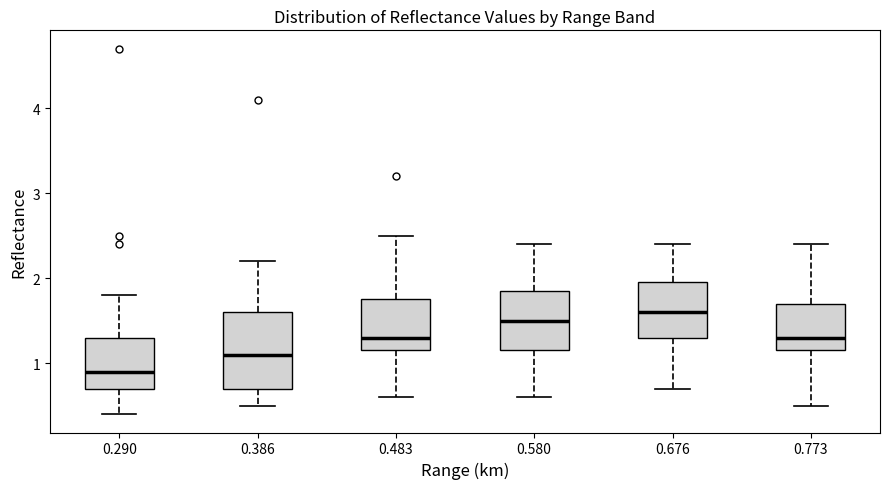

Reading left to right, transcribe this box plot: for each box, give where its median line is, the range the box spans, and where its two whiskers end, as read against the y-axis. The values are not printed on the chart, so give them approximately, as read against the axis.

0.290: median 0.9, box 0.7 to 1.3, whiskers 0.4 to 1.8
0.386: median 1.1, box 0.7 to 1.6, whiskers 0.5 to 2.2
0.483: median 1.3, box 1.2 to 1.8, whiskers 0.6 to 2.5
0.580: median 1.5, box 1.2 to 1.9, whiskers 0.6 to 2.4
0.676: median 1.6, box 1.3 to 2.0, whiskers 0.7 to 2.4
0.773: median 1.3, box 1.2 to 1.7, whiskers 0.5 to 2.4